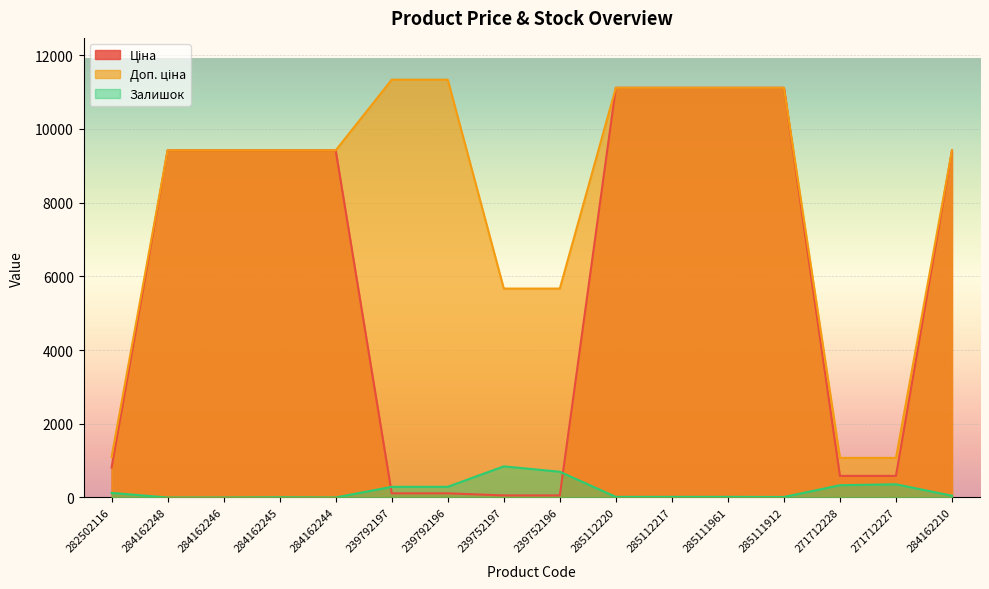

What is the difference between the Залишок values at 282502116 and 284162210?

77.0